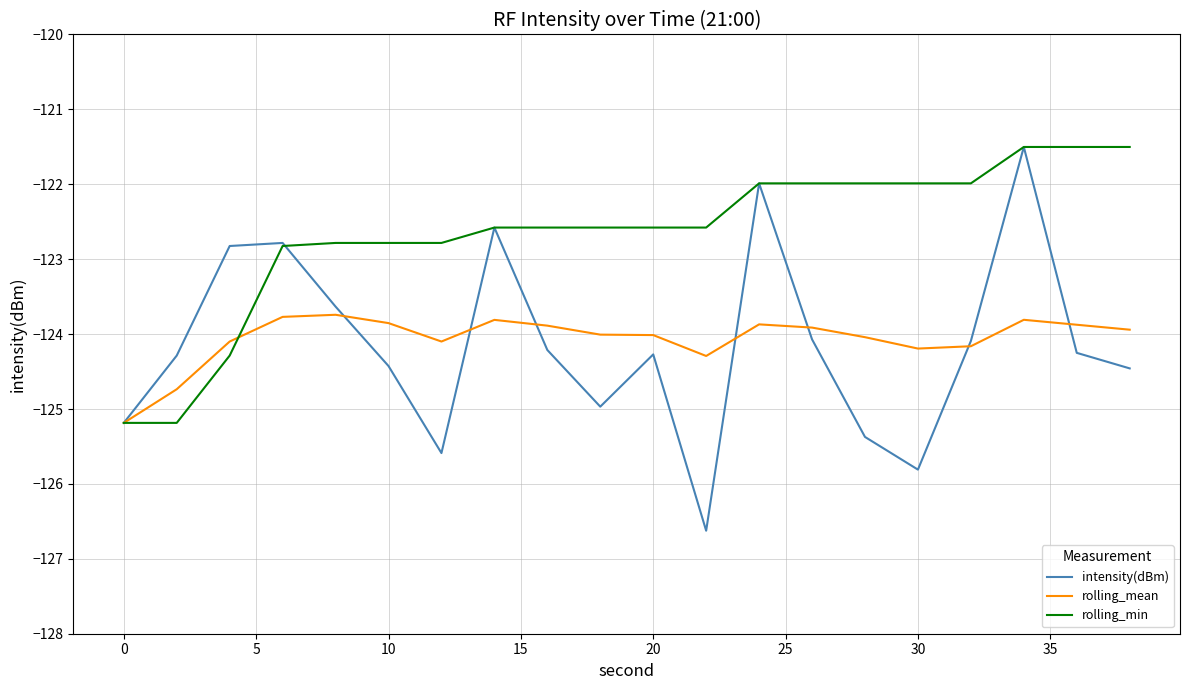

Which series has the largest range (max minus min)?

intensity(dBm)